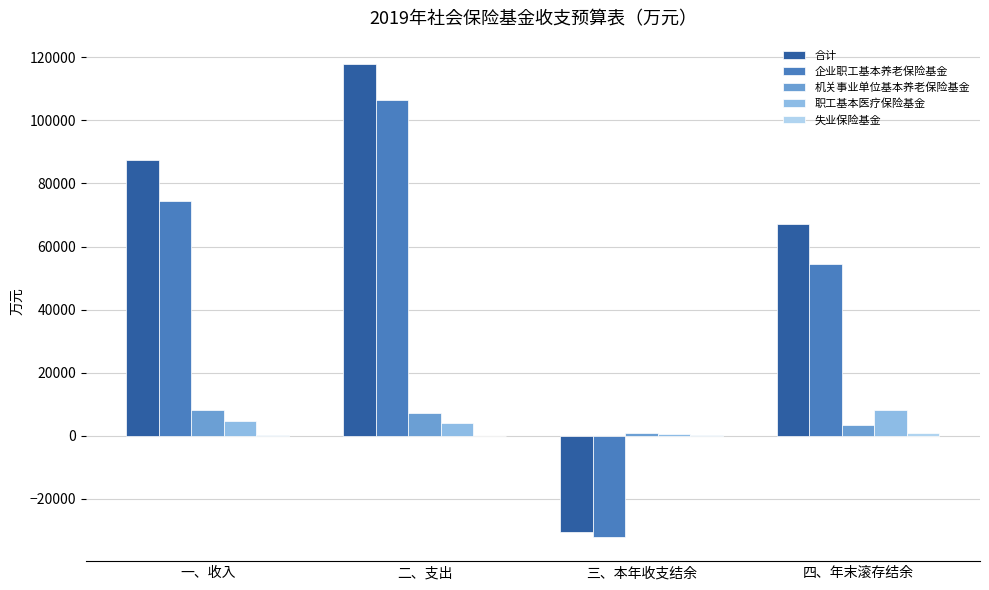

Are the bars horizontal?

No